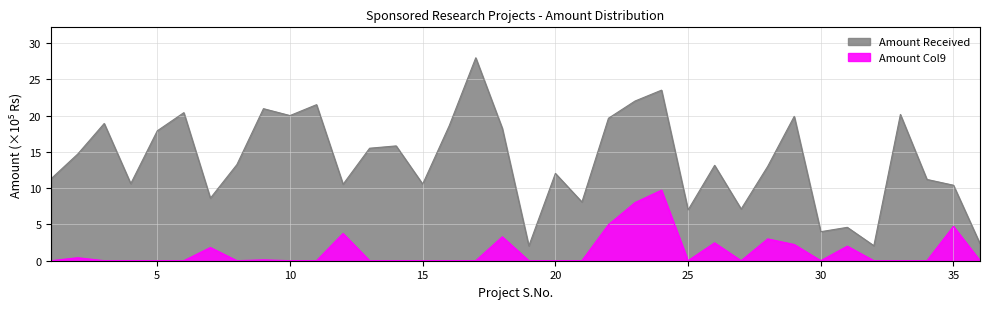

True or false: Amount Received has a value of 20.4 at 6.

True